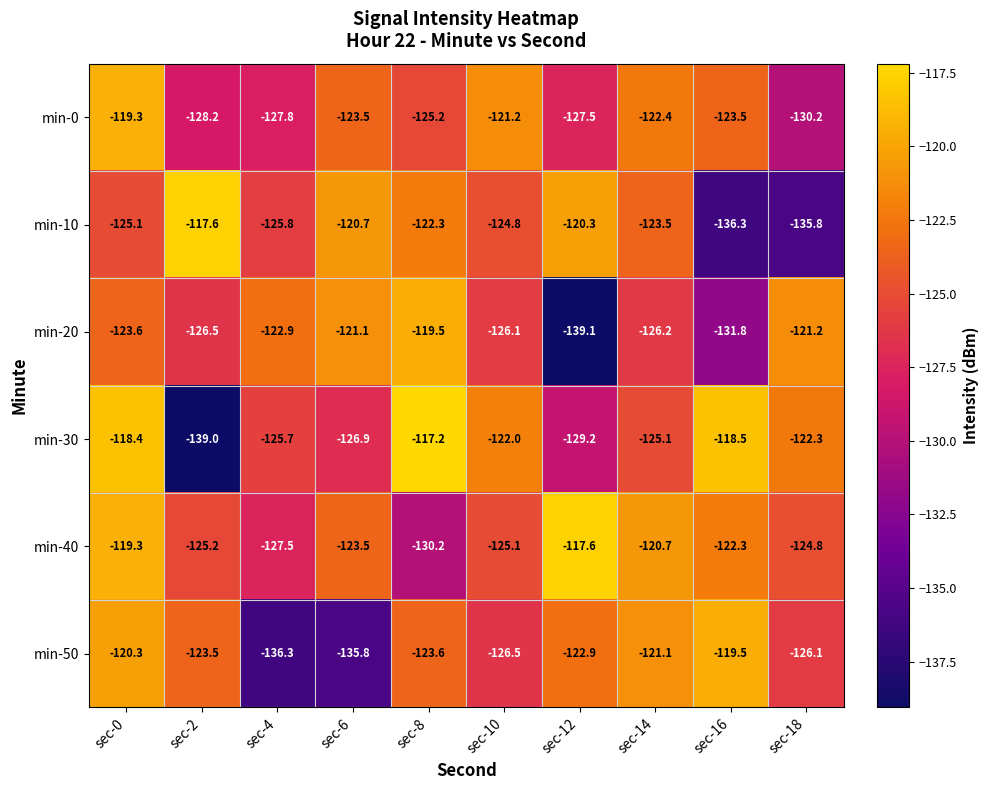

Is it true that min-0 equals -123.5 at sec-6?

True